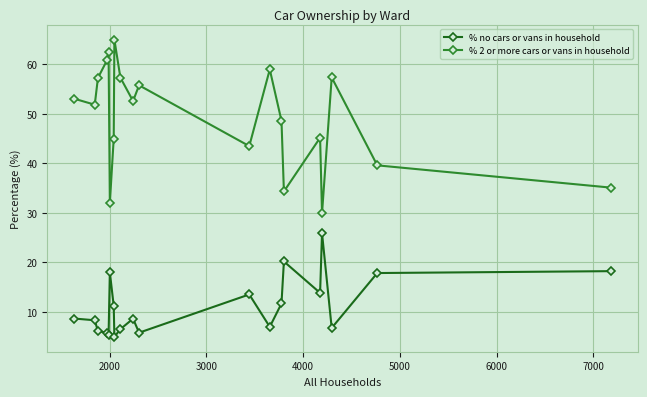

What is the average value of the % 2 or more cars or vans in household series?

49.3